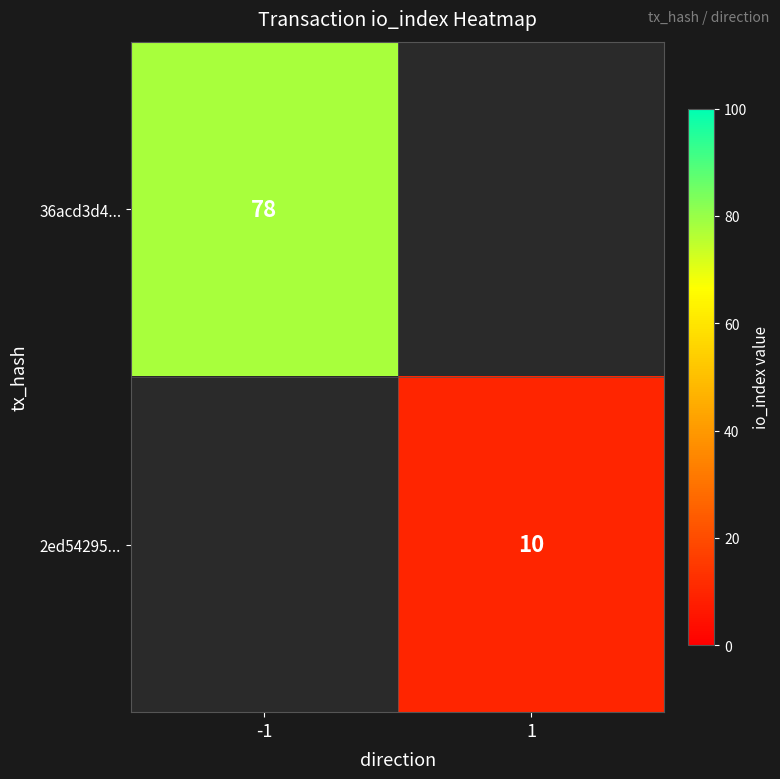

The 2ed54295... series shows 13 at 1. True or false?

False